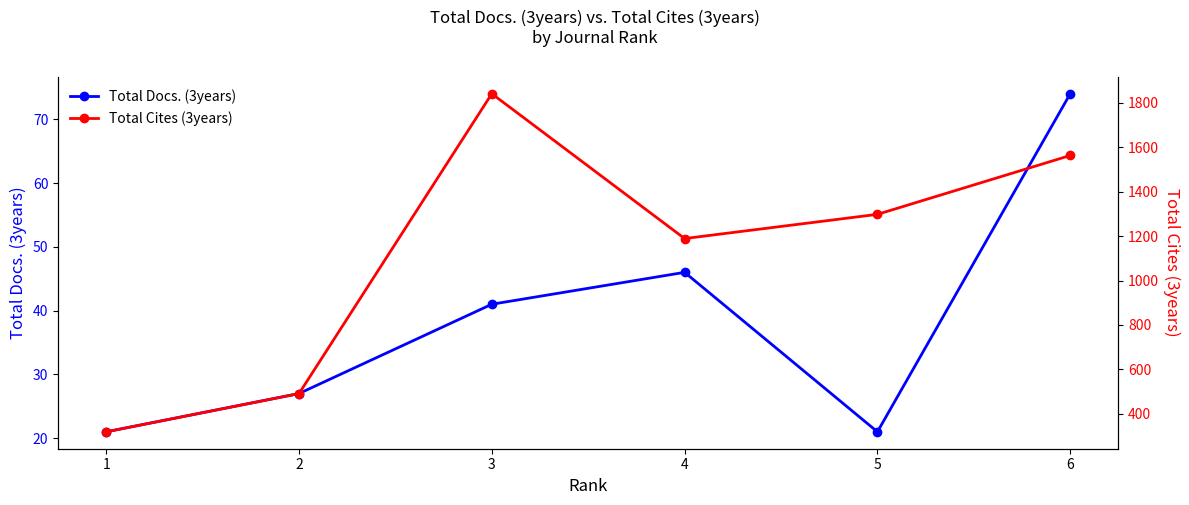

Does the chart have visible grid lines?

No